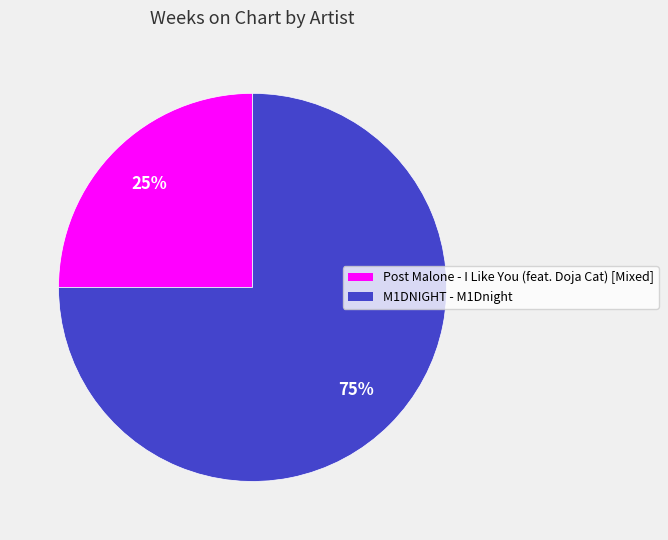

How many segments does this pie chart have?

2